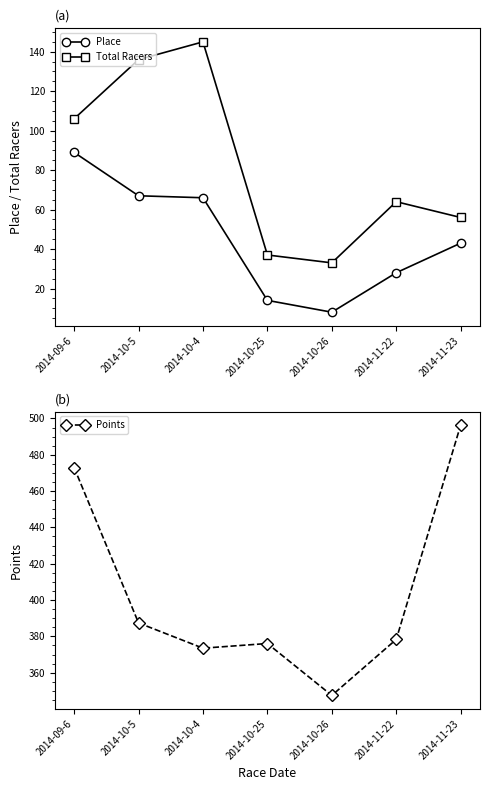

What is the difference between the maximum and second lowest values in the Total Racers series?

108